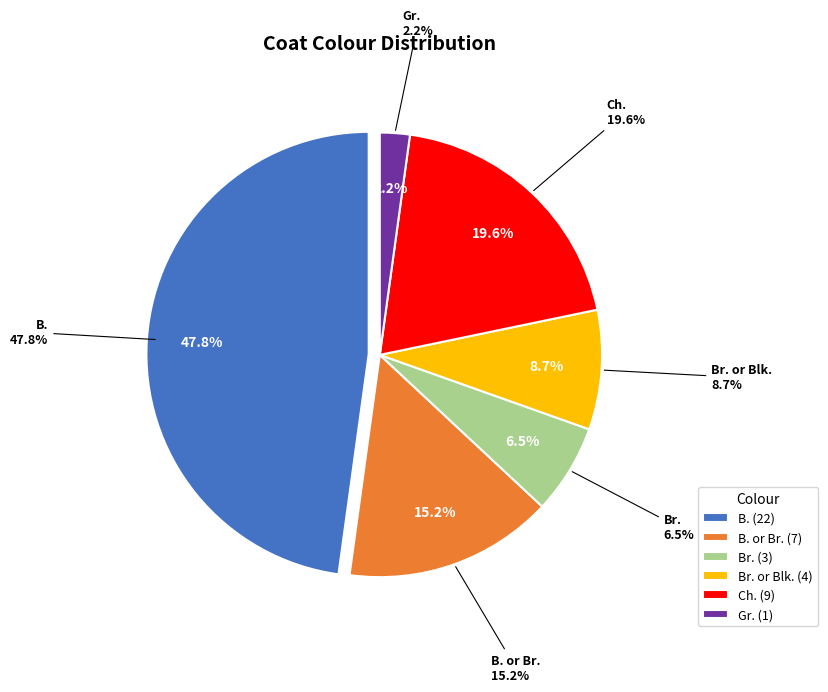

What is the change in value from B. to Gr.?

-21